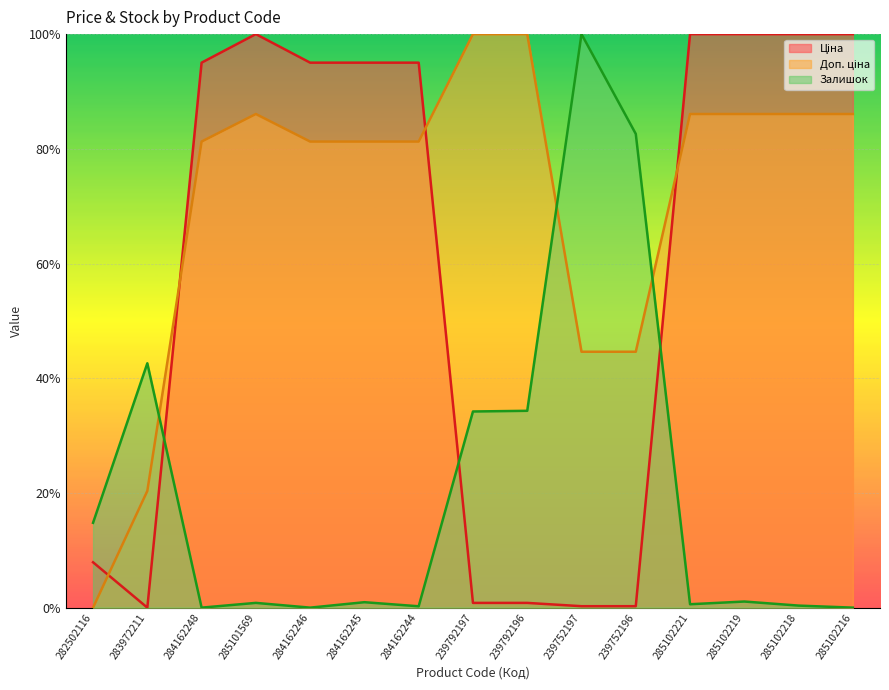

What position from the left is 285102218?

14